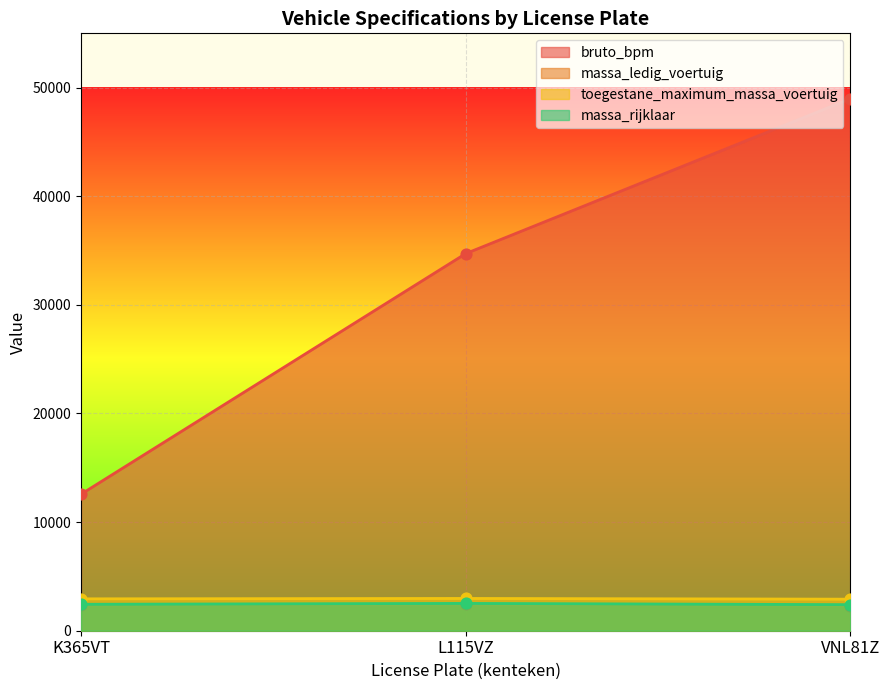

Which series reaches the minimum Y coordinate?

massa_ledig_voertuig